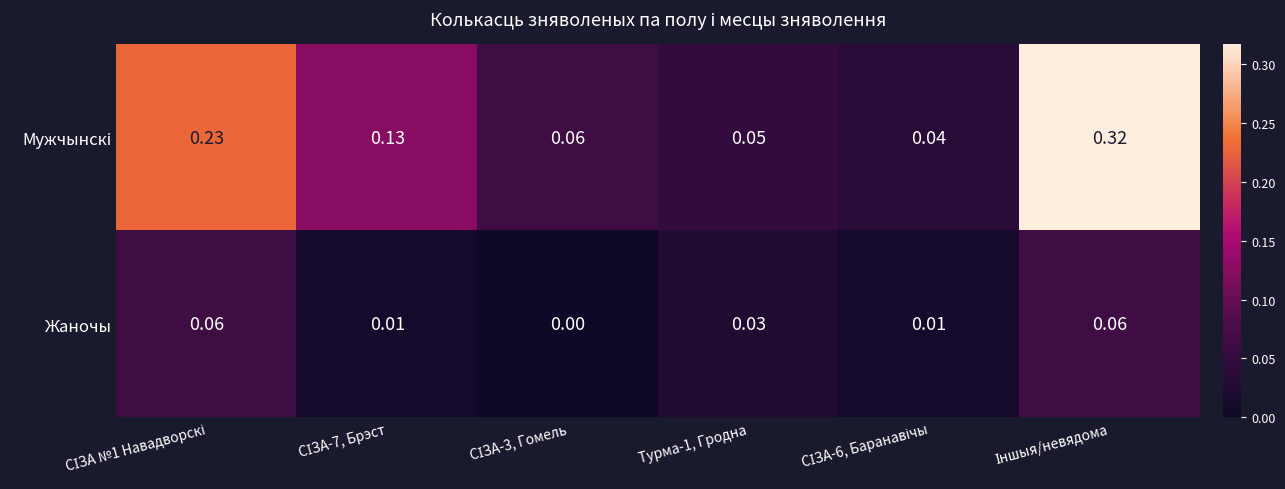

Which series has the largest total across all categories?

Мужчынскі